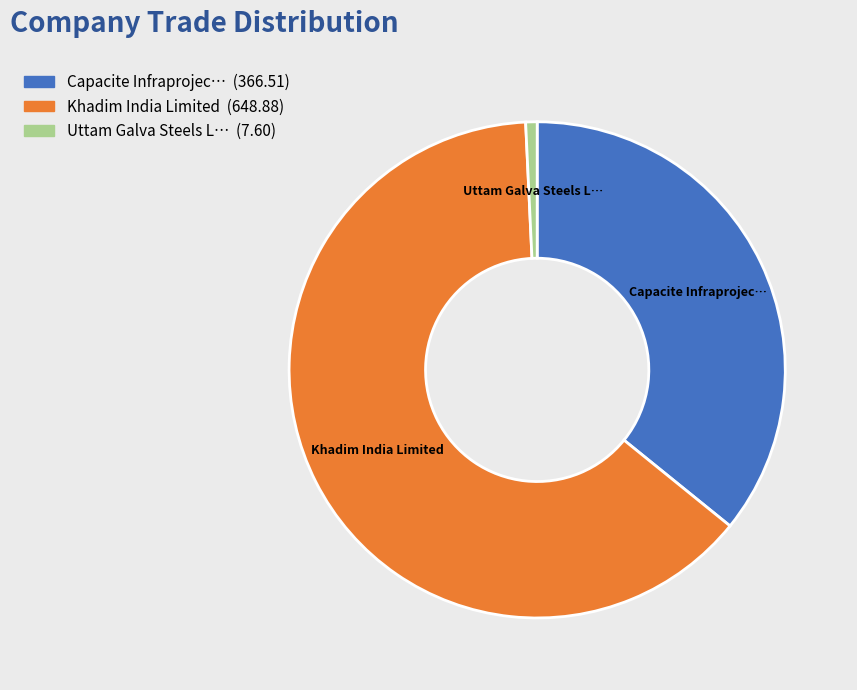

Is there a majority slice in this chart?

Yes